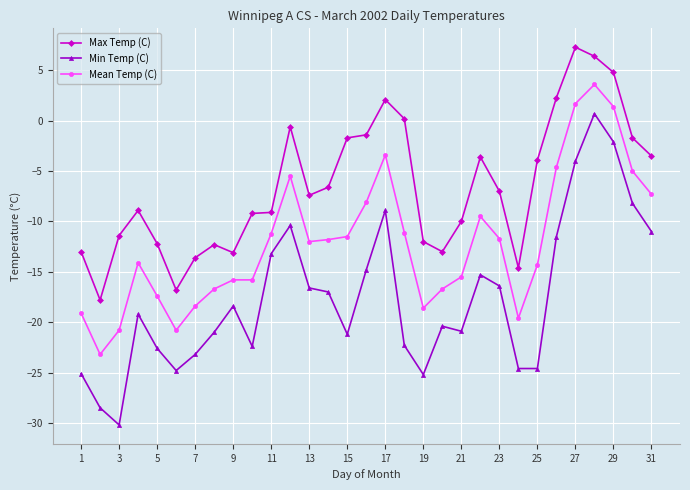

True or false: Max Temp (C) and Min Temp (C) intersect in this chart.

False